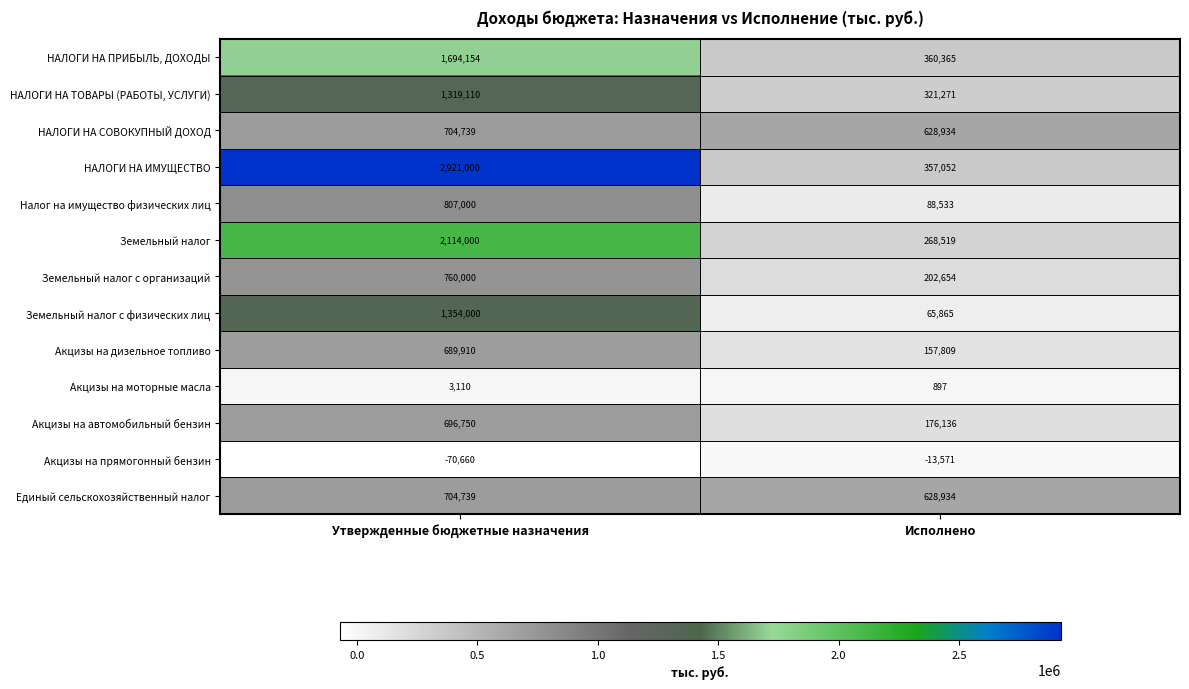

Which series has the widest spread of values?

НАЛОГИ НА ИМУЩЕСТВО